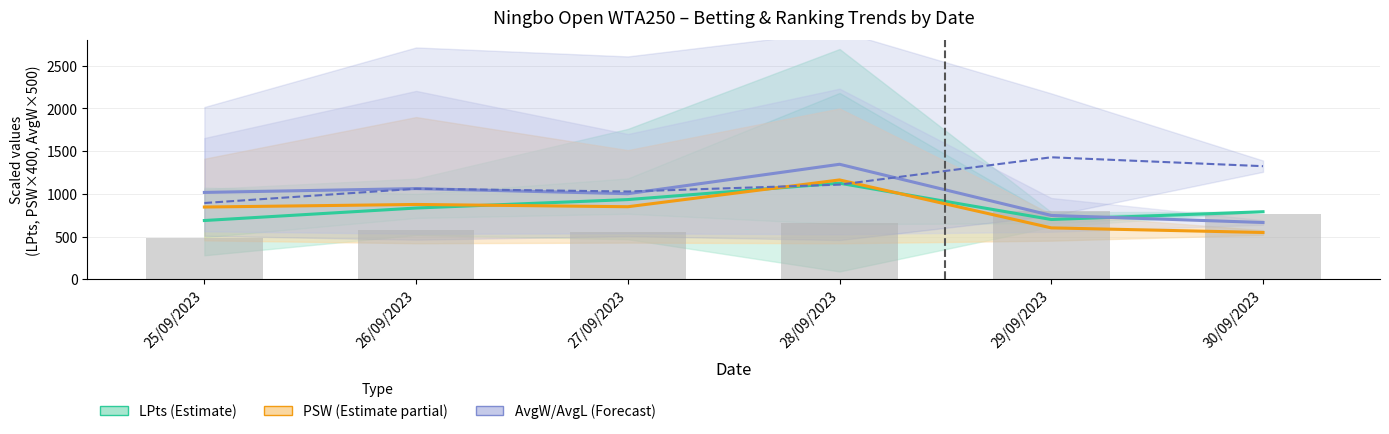

What is the difference between the highest and lowest values at 28/09/2023?

683.8